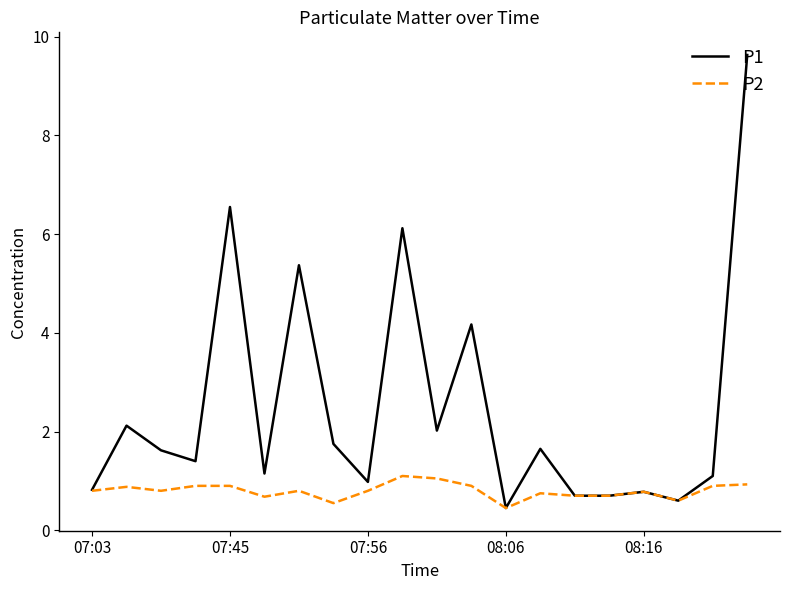

Which series has the largest total across all categories?

P1